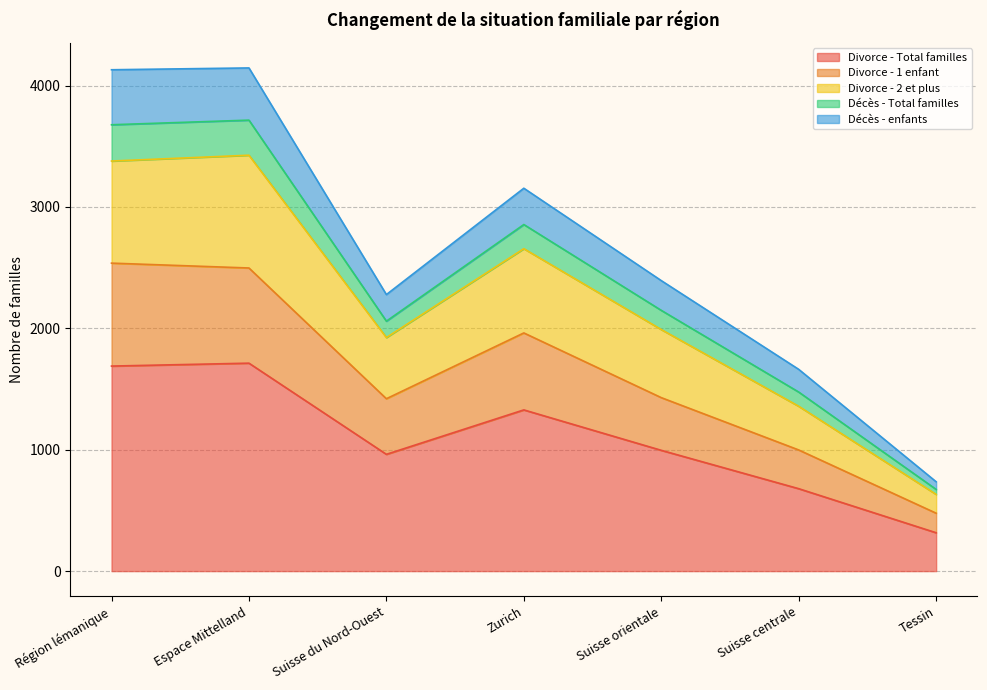

At how many categories does at least one series exceed 4073?

2